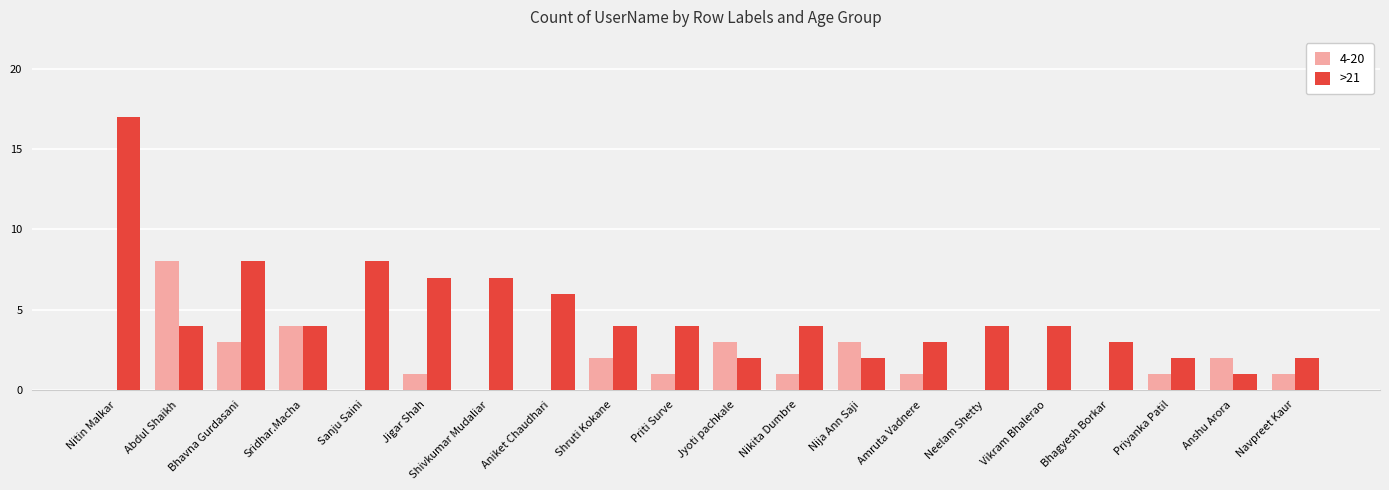

Between Priti Surve and Anshu Arora, which series saw the biggest shift?

>21